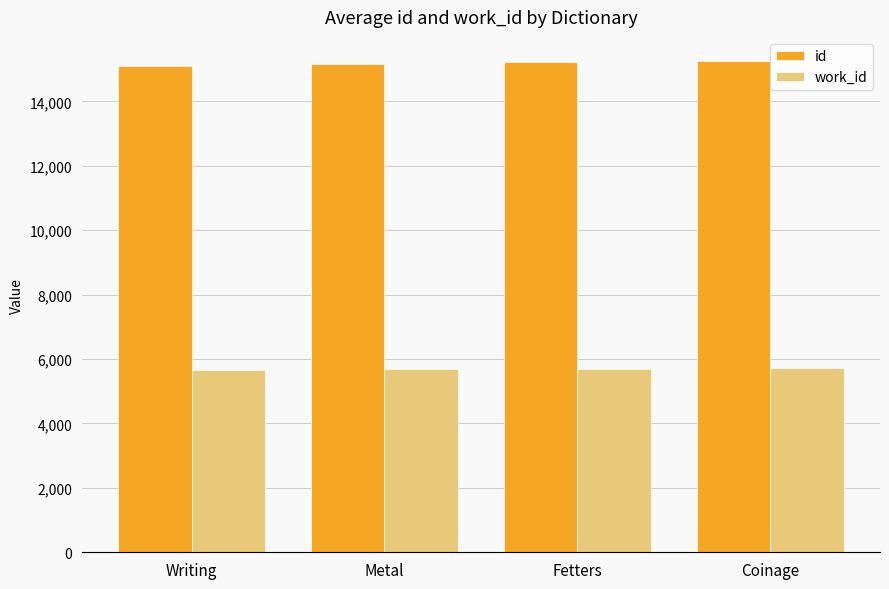

Rank the series at Coinage from lowest to highest value.

work_id, id